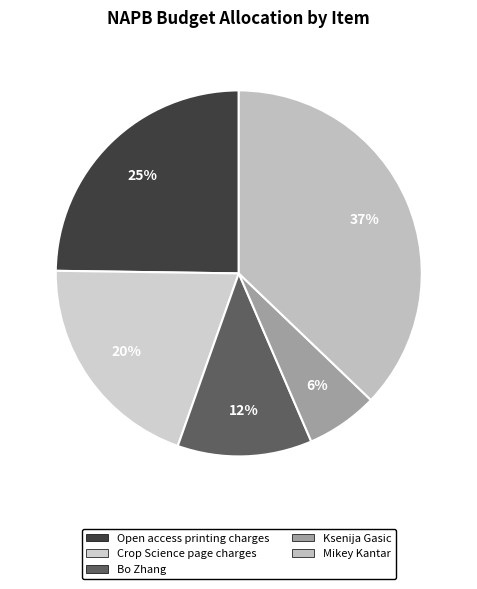

How many slices are in this pie chart?

5